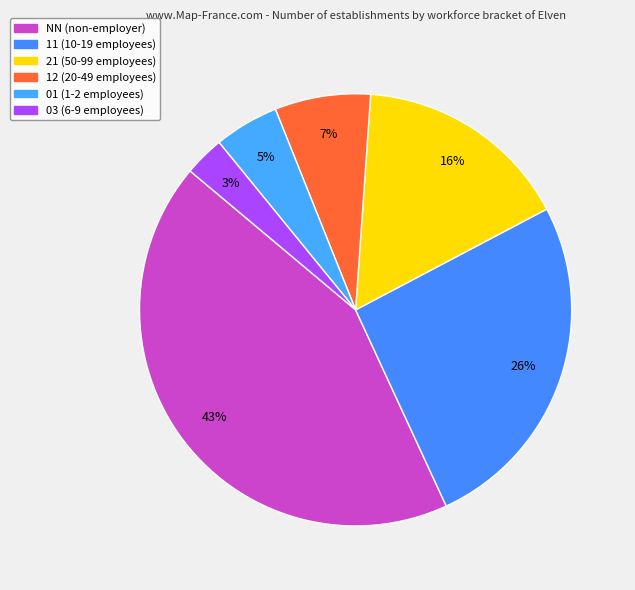

What percentage is the 11 slice, to the nearest percent?

26%